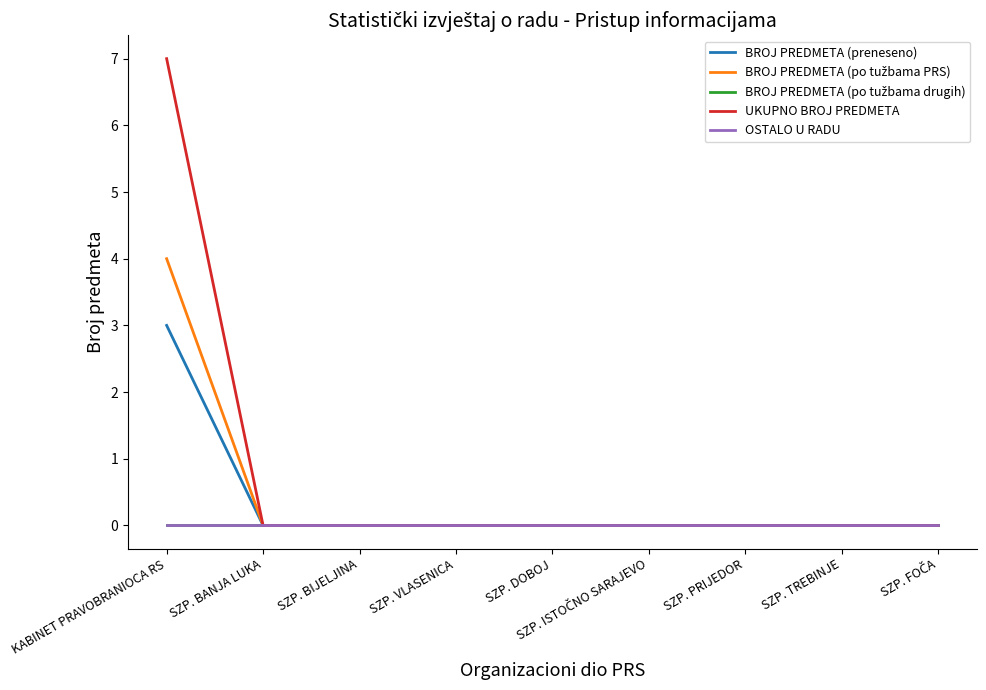

Reading left to right, list all the values displayed in this chart.

BROJ PREDMETA (preneseno): 3	0	0	0	0	0	0	0	0
BROJ PREDMETA (po tužbama PRS): 4	0	0	0	0	0	0	0	0
BROJ PREDMETA (po tužbama drugih): 0	0	0	0	0	0	0	0	0
UKUPNO BROJ PREDMETA: 7	0	0	0	0	0	0	0	0
OSTALO U RADU: 0	0	0	0	0	0	0	0	0